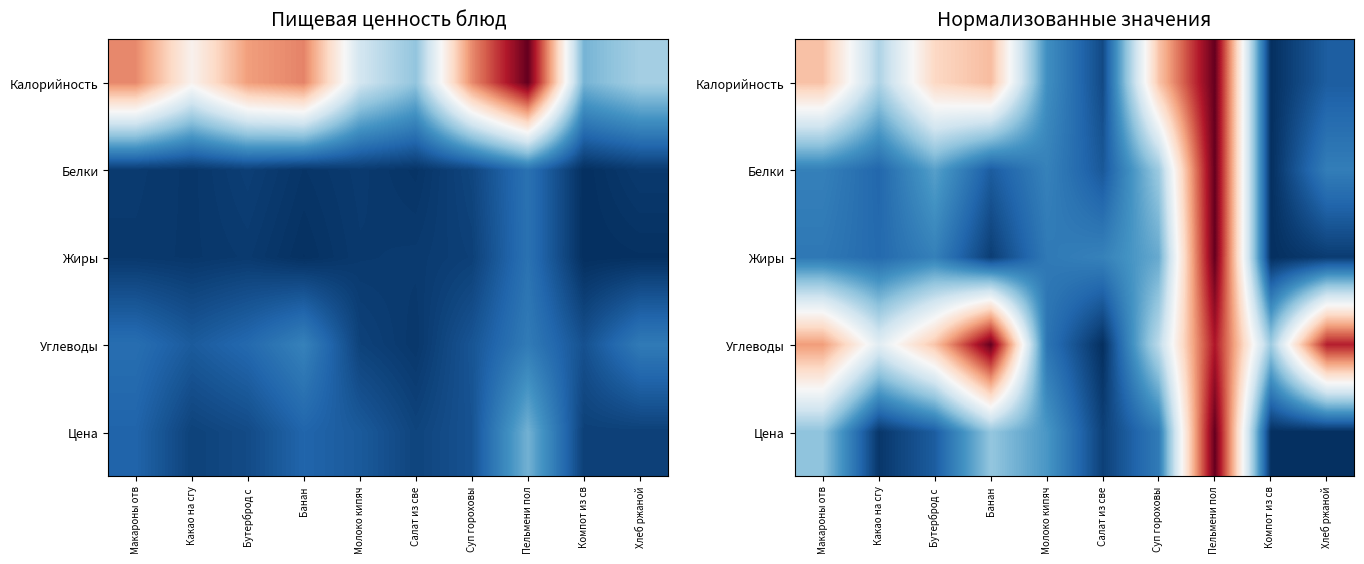

What is the sum of all Жиры values?

2.0